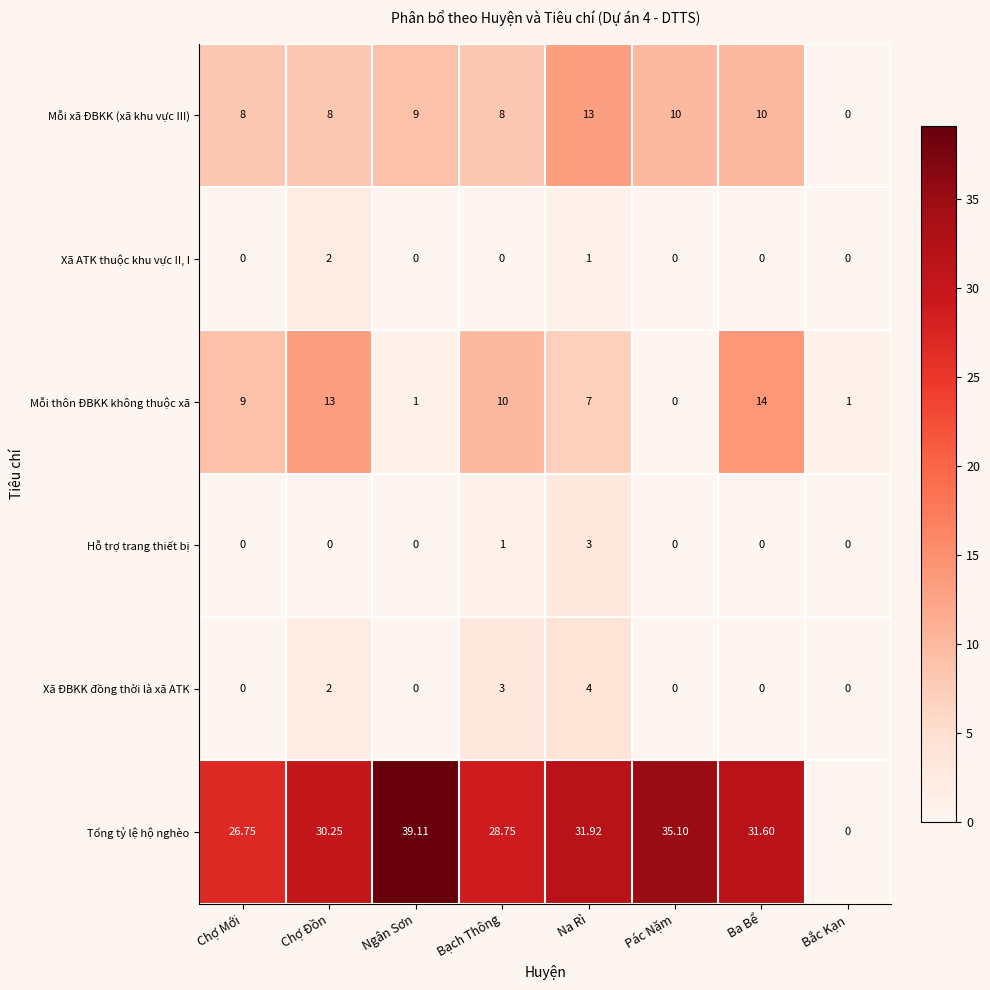

At how many categories does at least one series exceed 13?

7